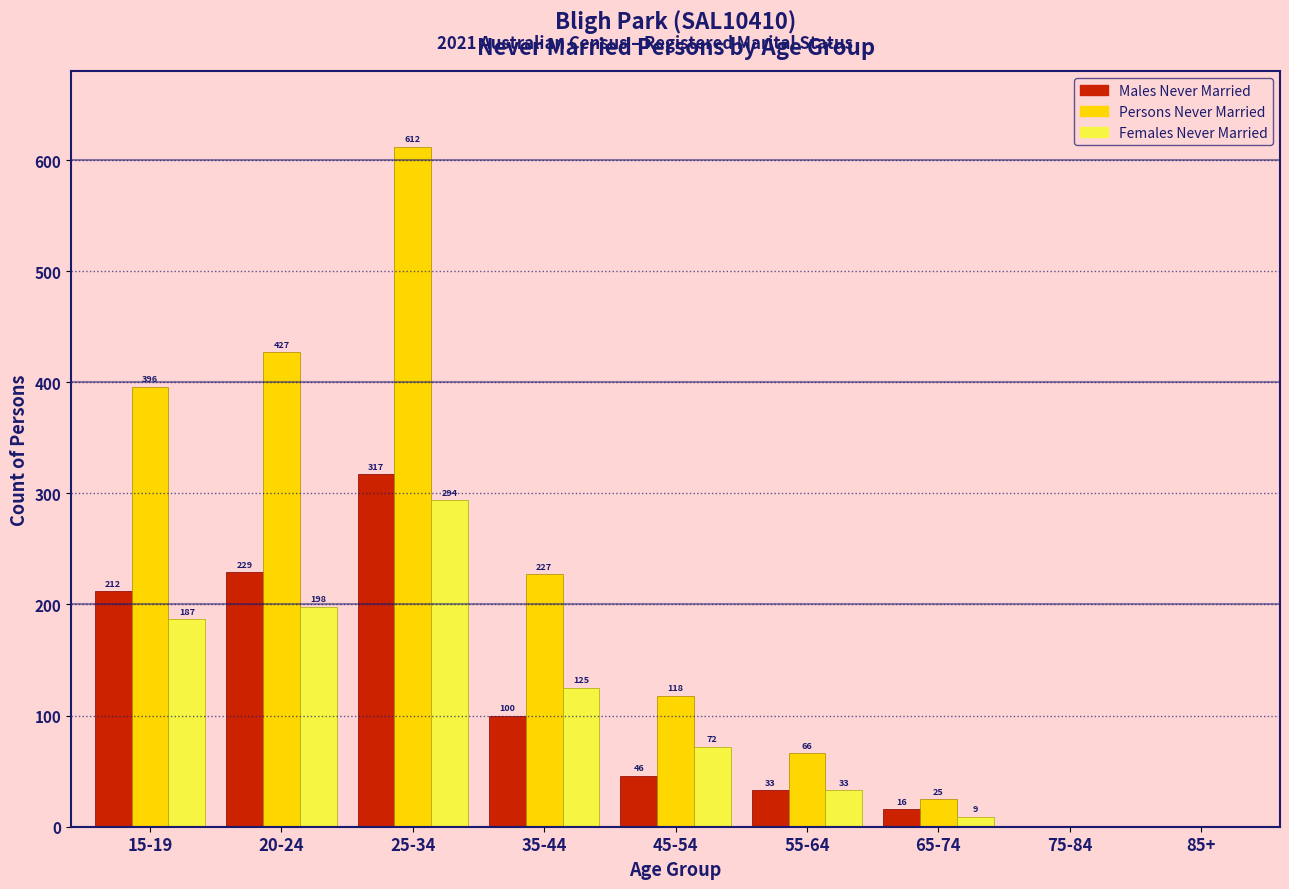

Reading left to right, transcribe all the data shown in this chart.

Males Never Married: 15-19=212	20-24=229	25-34=317	35-44=100	45-54=46	55-64=33	65-74=16	75-84=0	85+=0
Persons Never Married: 15-19=396	20-24=427	25-34=612	35-44=227	45-54=118	55-64=66	65-74=25	75-84=0	85+=0
Females Never Married: 15-19=187	20-24=198	25-34=294	35-44=125	45-54=72	55-64=33	65-74=9	75-84=0	85+=0